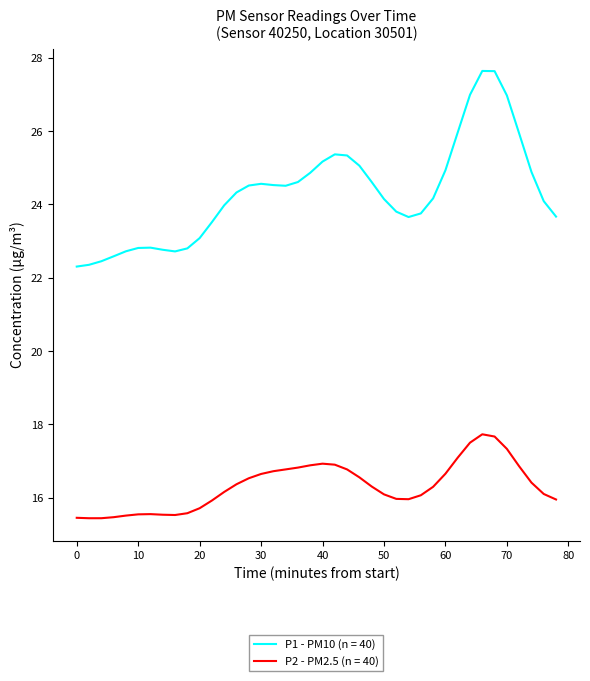

Does the chart display data point markers on the line(s)?

No